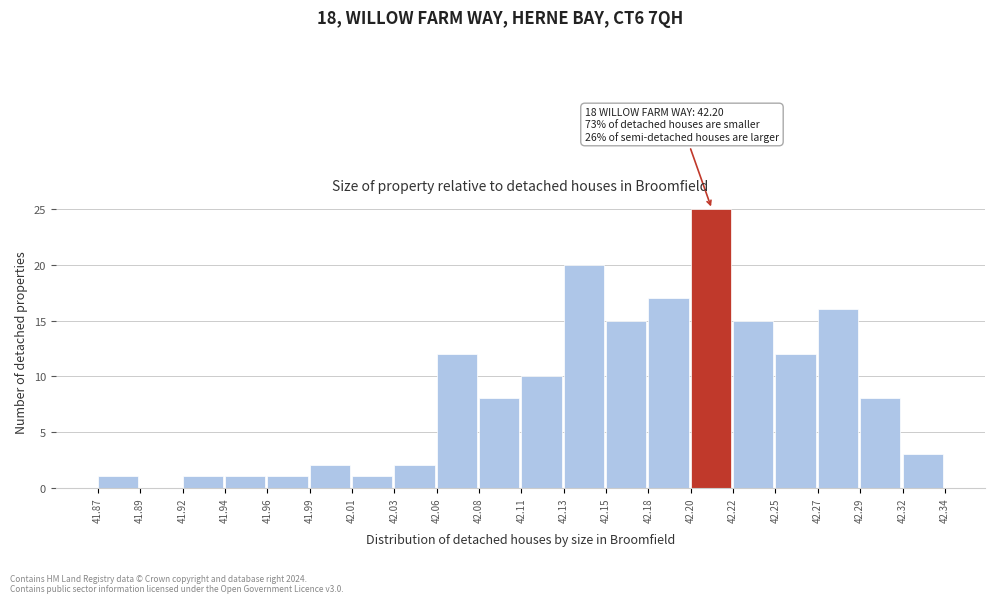

Which range on the x-axis has the tallest bar?

42.20 to 42.22